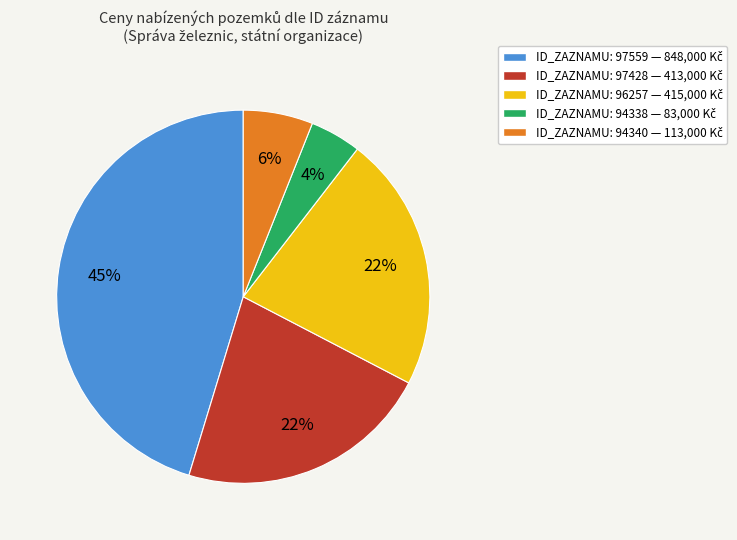

Does any single category account for the majority?

No